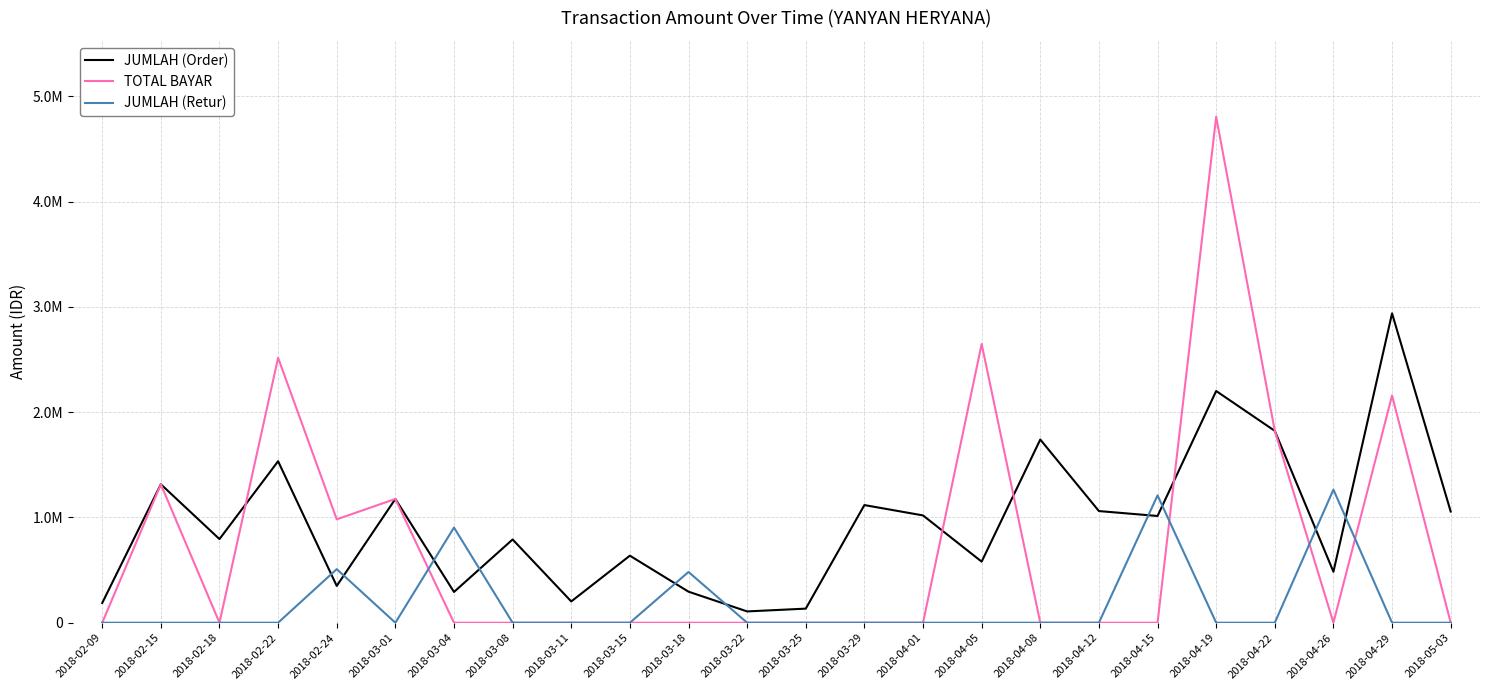

Is the value of TOTAL BAYAR at 2018-03-29 greater than the value of JUMLAH (Order) at 2018-04-15?

No